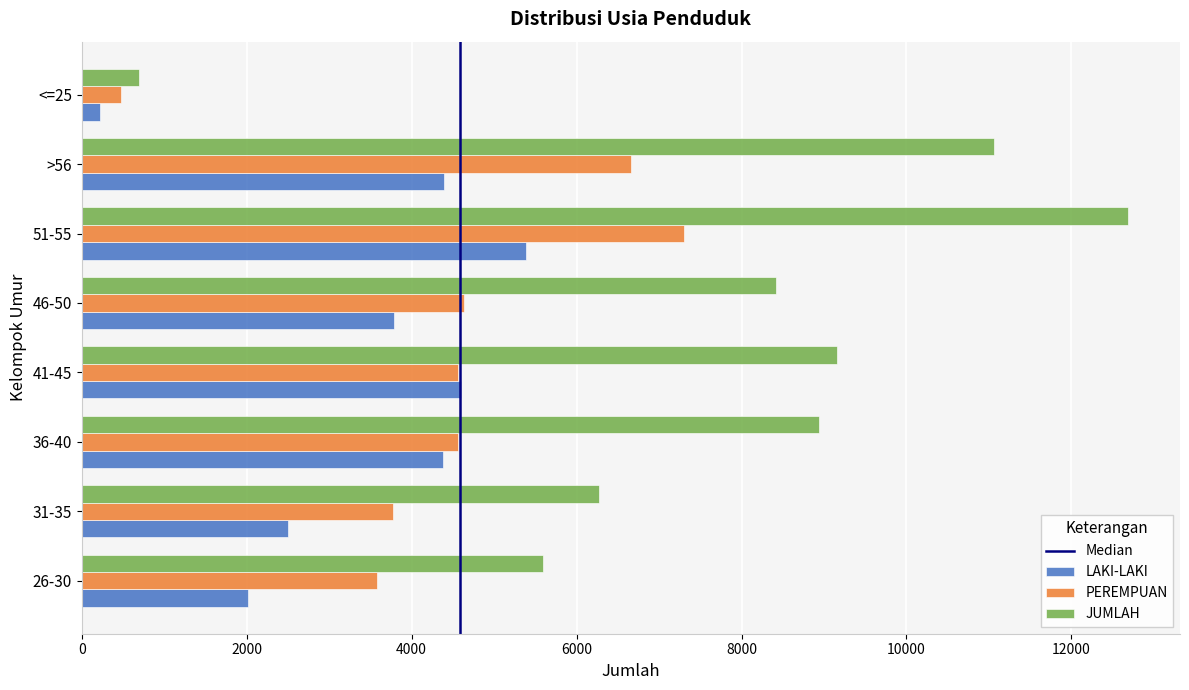

How many data points in JUMLAH are less than 8938?

4